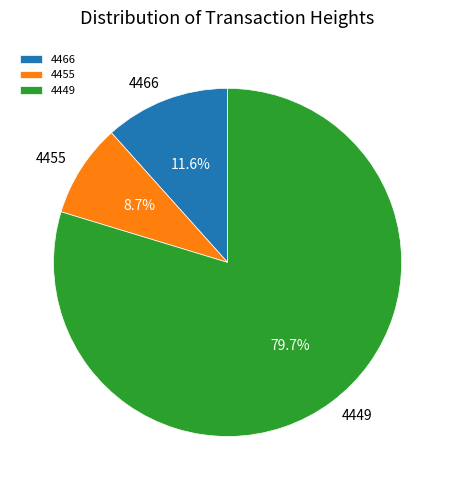

How many slices are in this pie chart?

3